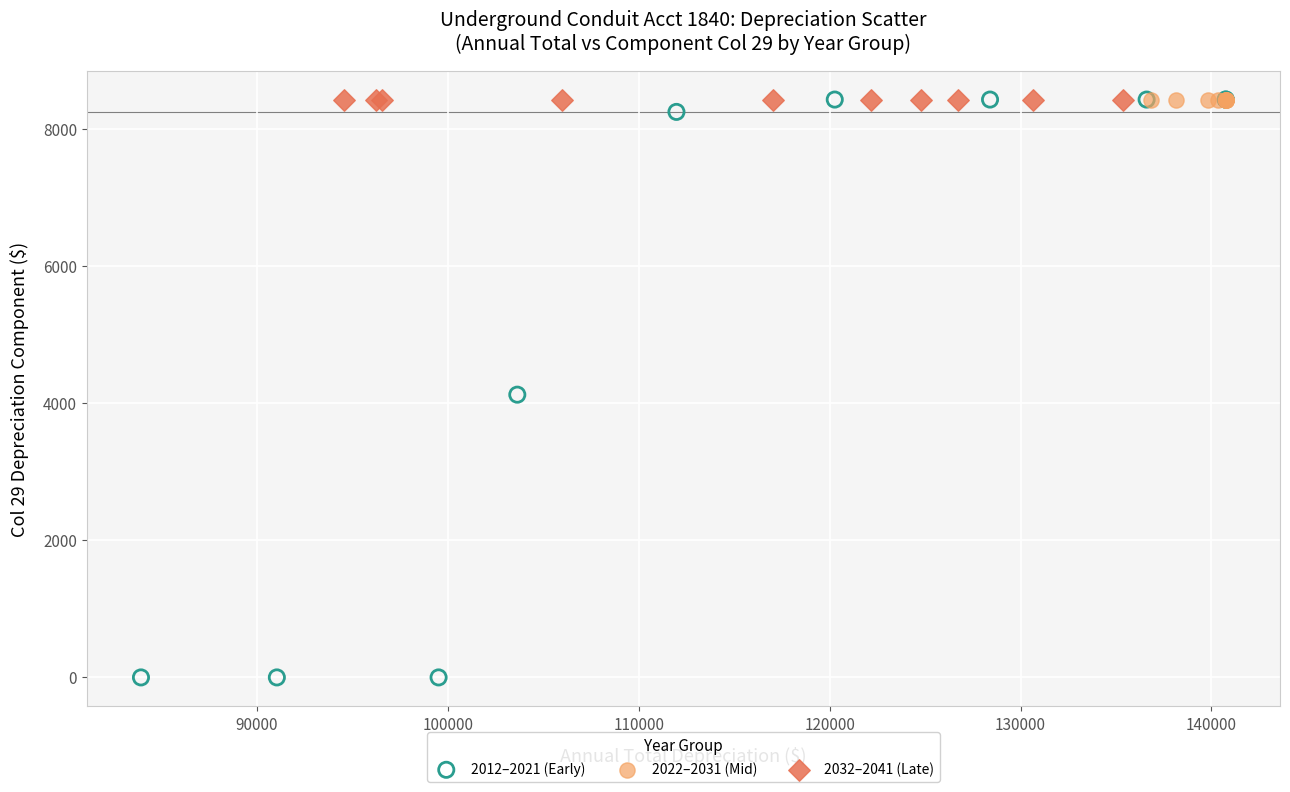

Which series contains the lowest Y value?

2012–2021 (Early)